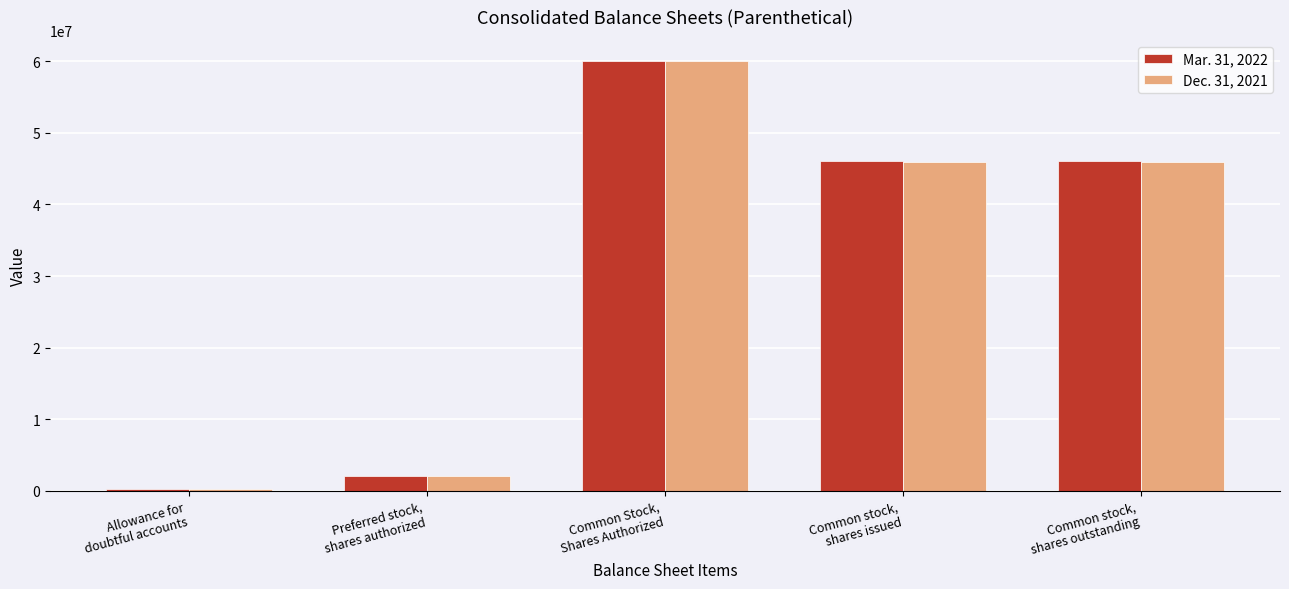

At which label does Dec. 31, 2021 first exceed 45885043?

Common Stock,
Shares Authorized